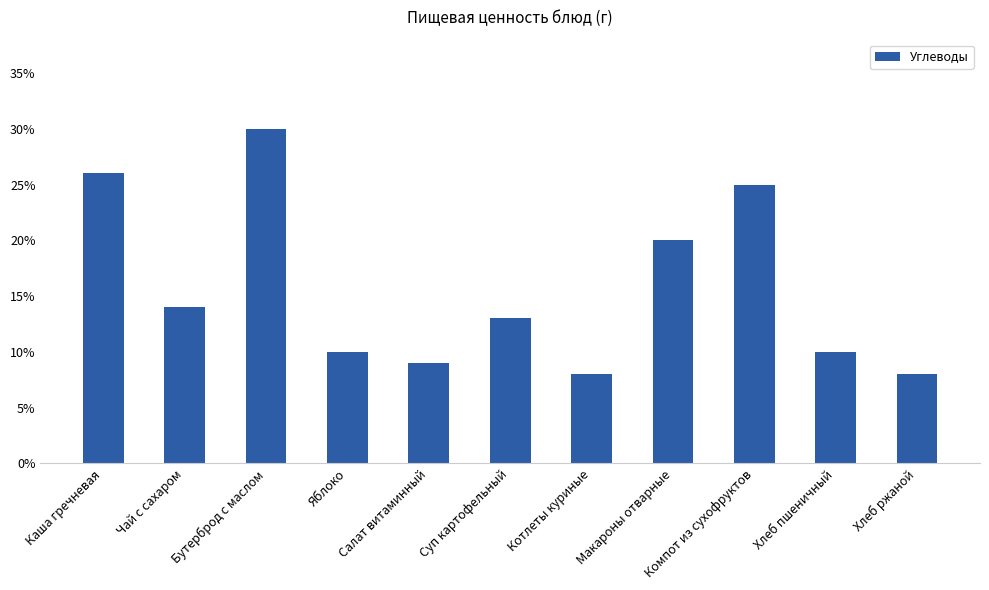

What is the difference between the values at Хлеб ржаной and Хлеб пшеничный?

2